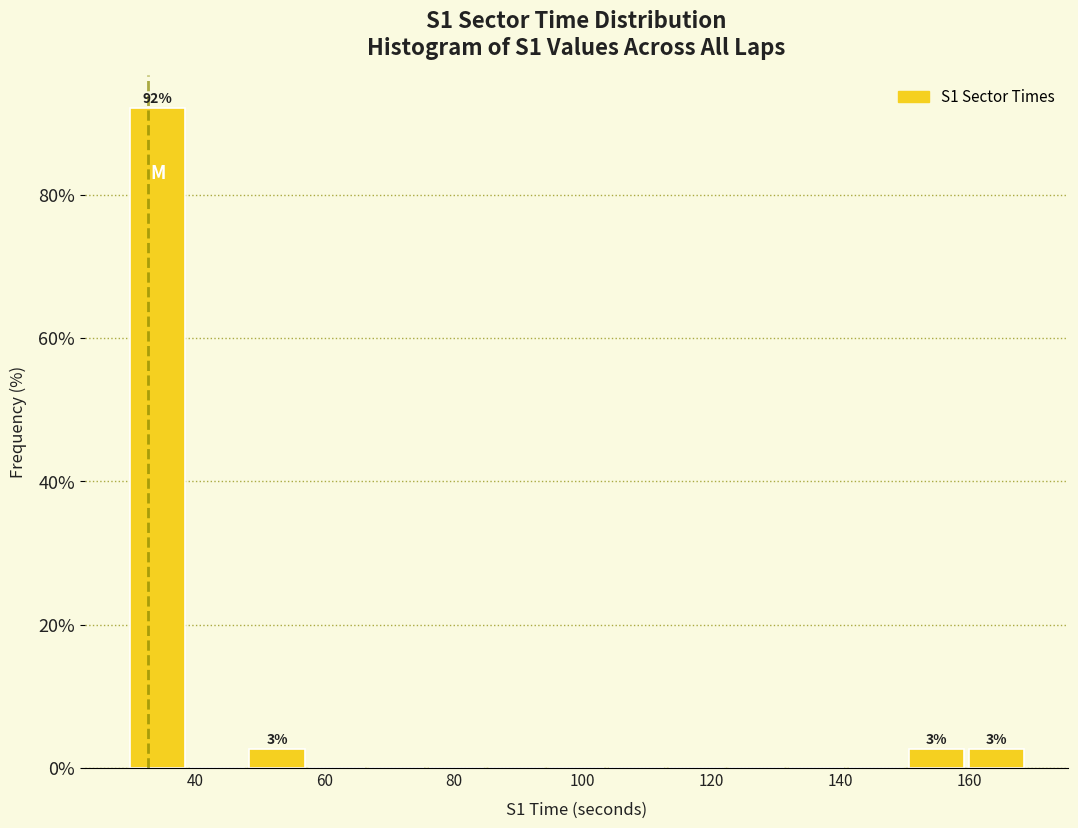

Which range on the x-axis has the tallest bar?

30 to 38